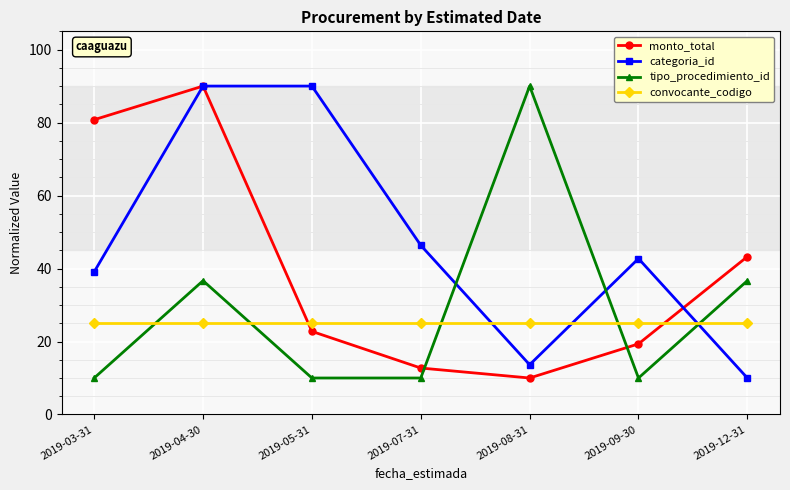

The convocante_codigo series shows 34.3 at 2019-08-31. True or false?

False